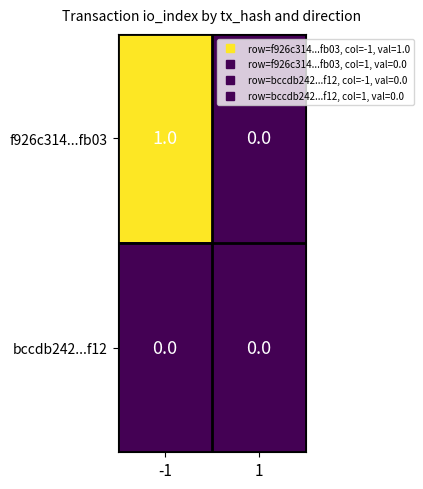

How many series are shown in this chart?

2